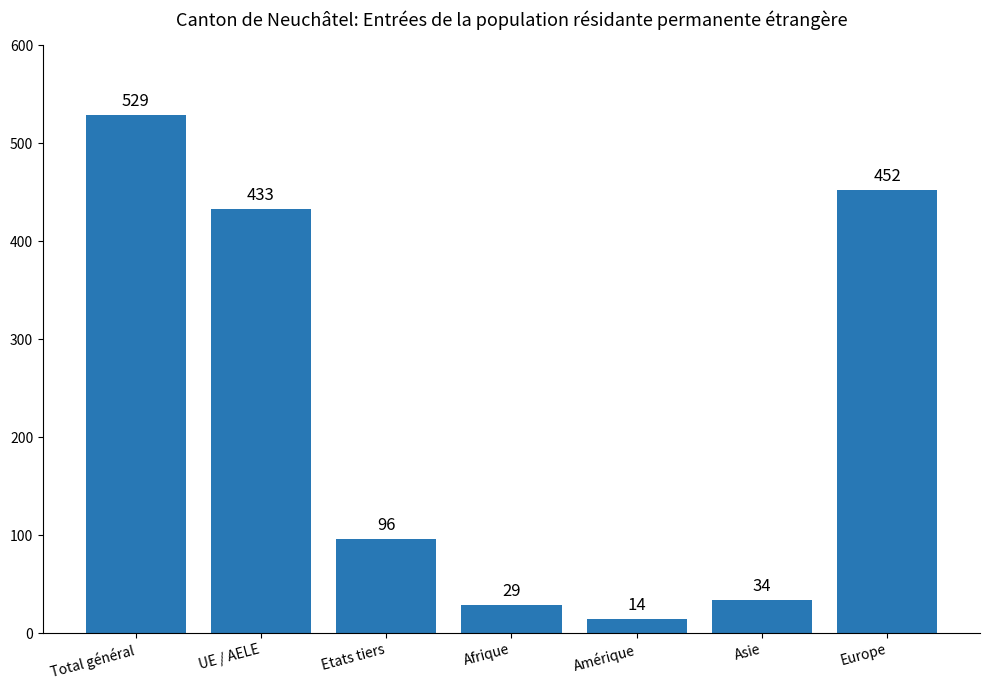

Rank the categories by value from lowest to highest.

Amérique, Afrique, Asie, Etats tiers, UE / AELE, Europe, Total général